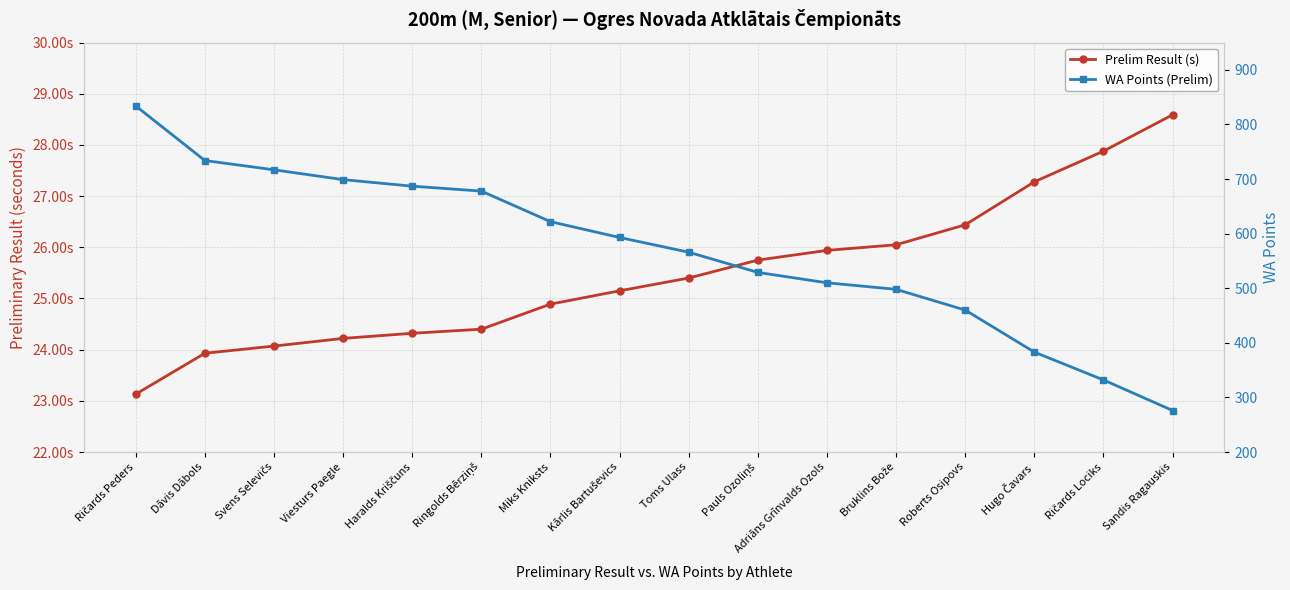

Rank the categories by Prelim Result (s) value from highest to lowest.

Sandis Ragauskis, Ričards Lociks, Hugo Čavars, Roberts Osipovs, Bruklins Bože, Adriāns Grīnvalds Ozols, Pauls Ozoliņš, Toms Ulass, Kārlis Bartuševics, Miks Kniksts, Ringolds Bērziņš, Haralds Kriščuns, Viesturs Paegle, Svens Selevičs, Dāvis Dābols, Ričards Peders